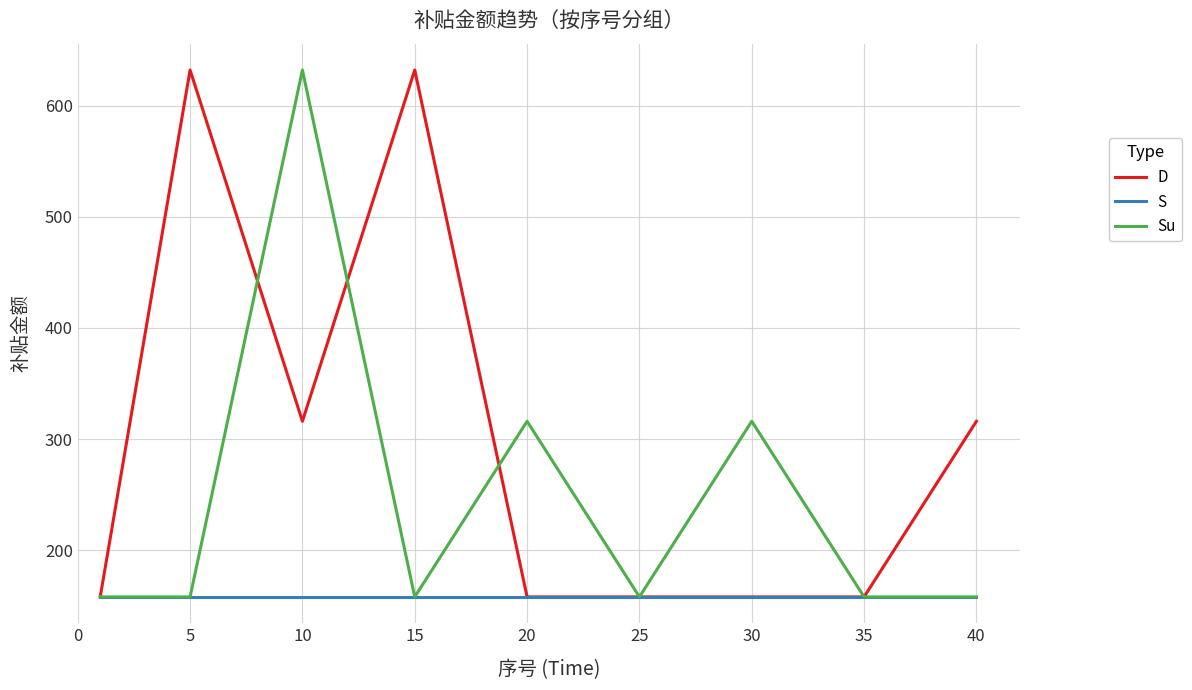

What is the greatest value displayed?

632